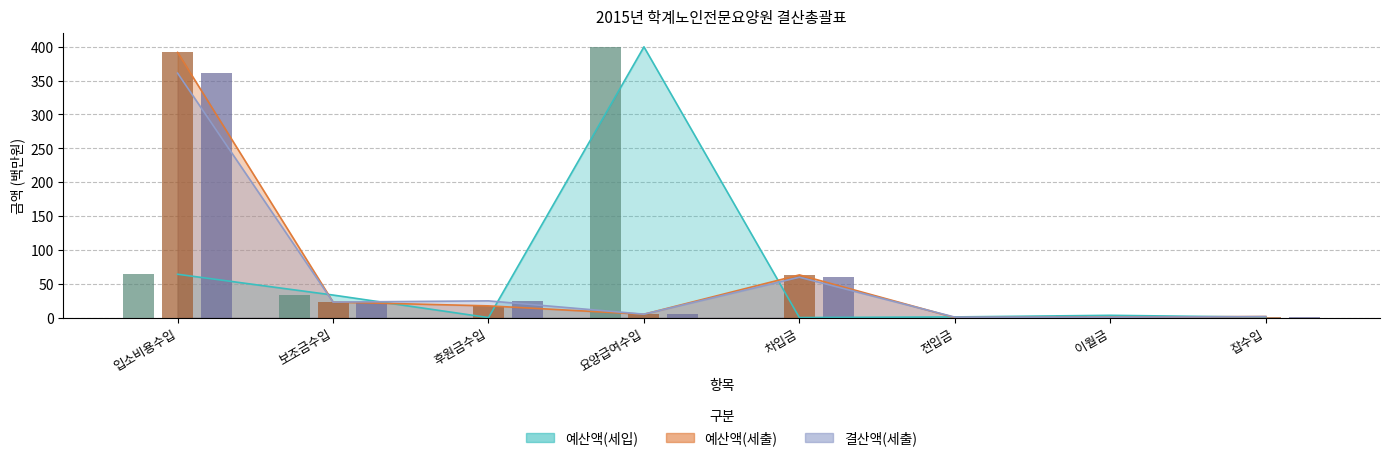

Between 보조금수입 and 요양급여수입, which is larger?

요양급여수입